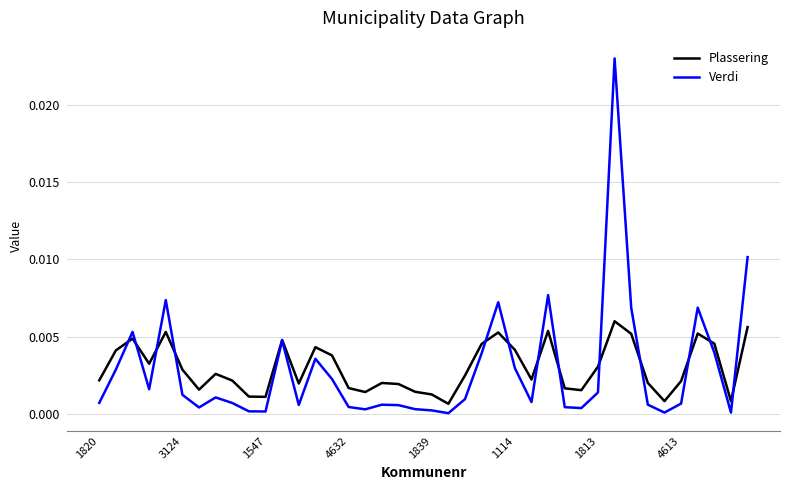

How many distinct data groups are displayed?

2